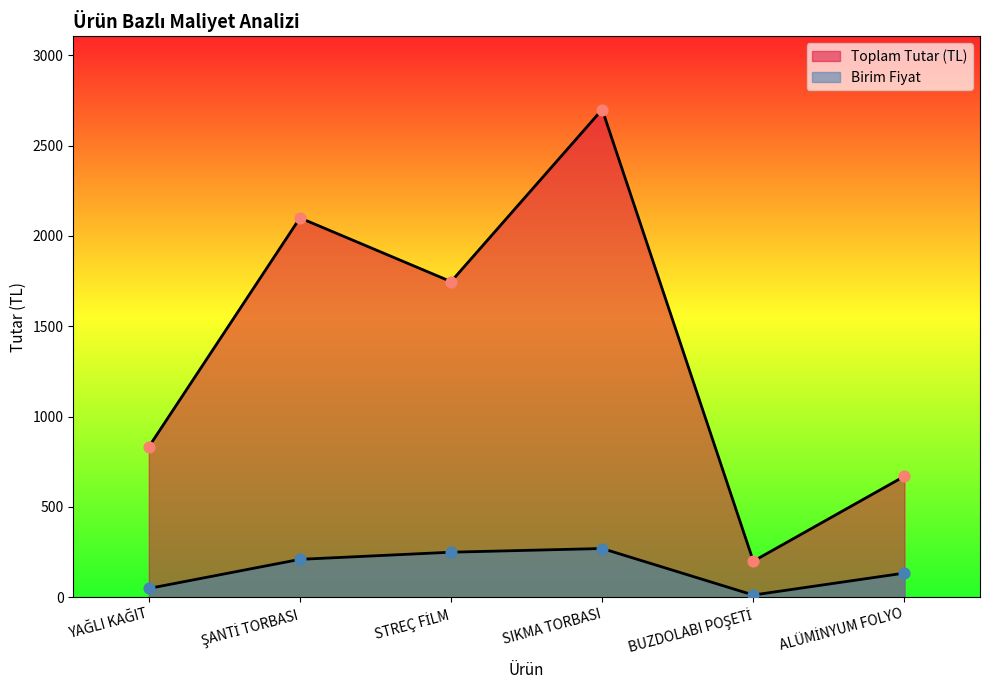

Which series has the largest total across all categories?

Toplam Tutar (TL)